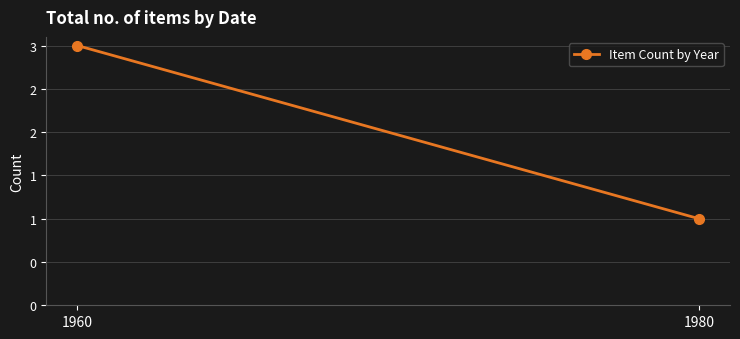

What is the difference between the values at 1980 and 1960?

2